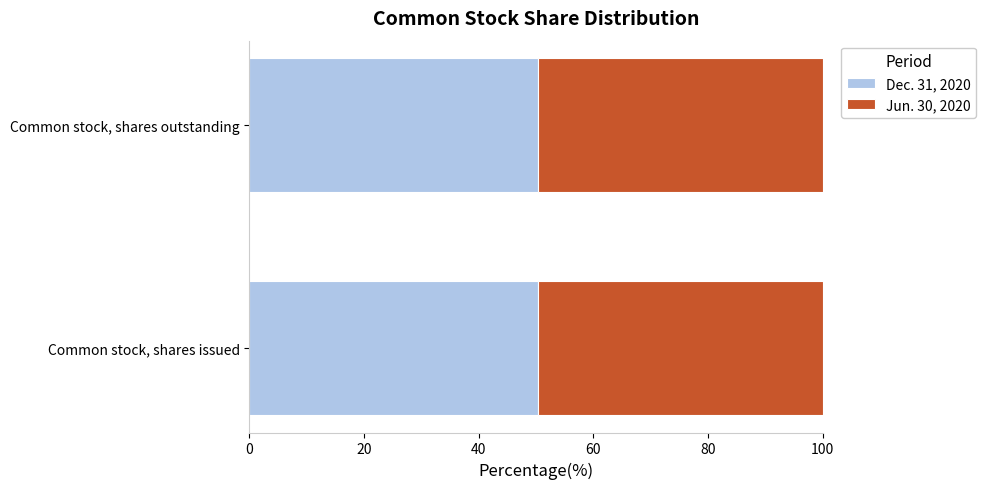

The Dec. 31, 2020 series shows 25.6 at Common stock, shares outstanding. True or false?

False